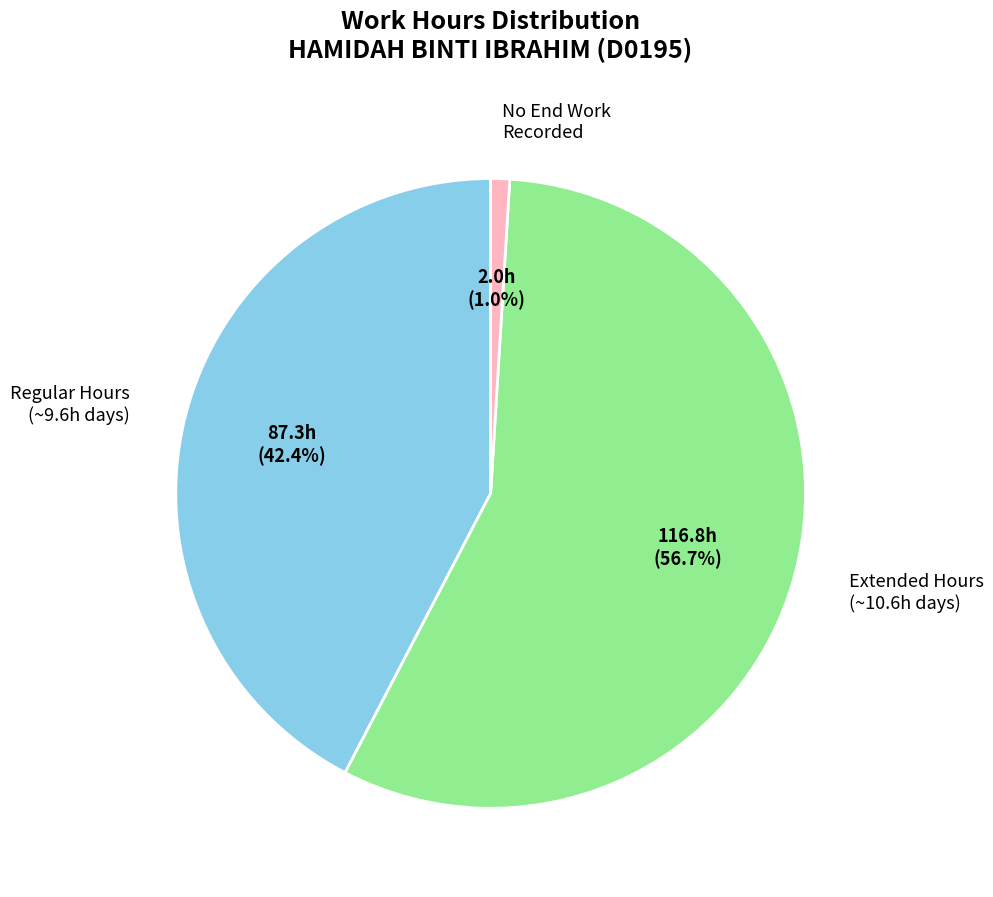

Is there a majority slice in this chart?

Yes